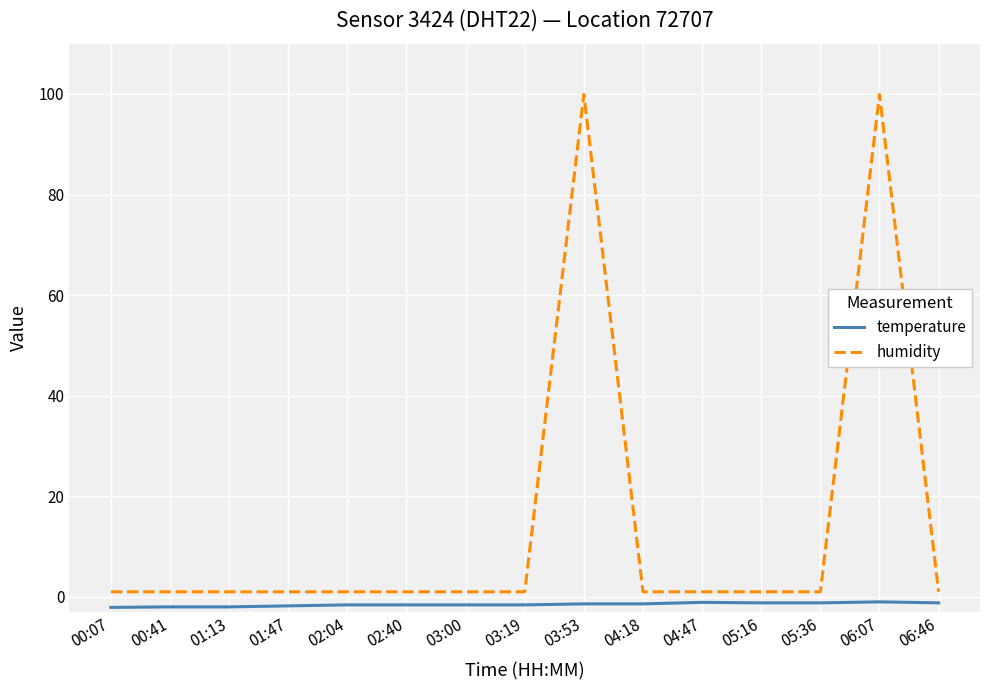

Which series has the widest spread of values?

humidity